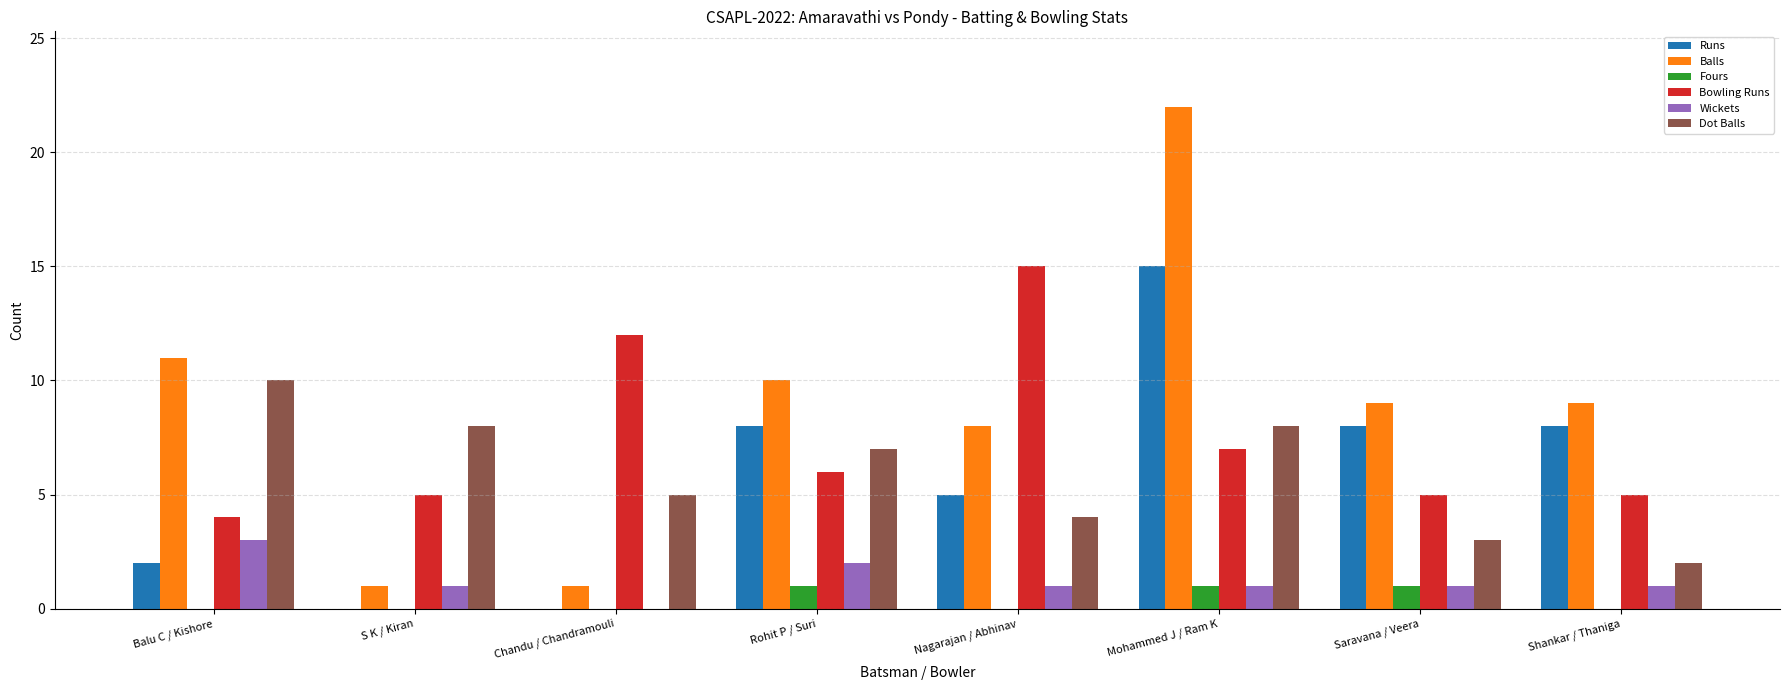

How many positive values does the Wickets series have?

7